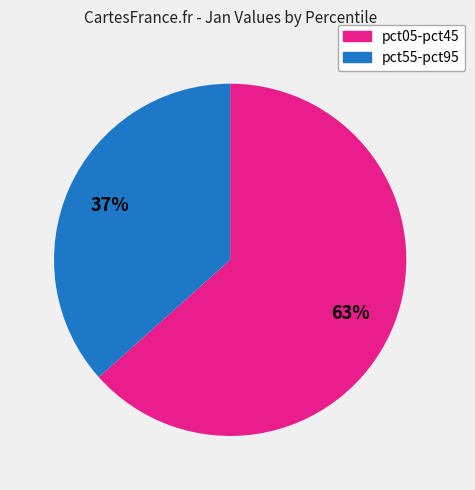

To the nearest percent, what is the average slice percentage?

50%